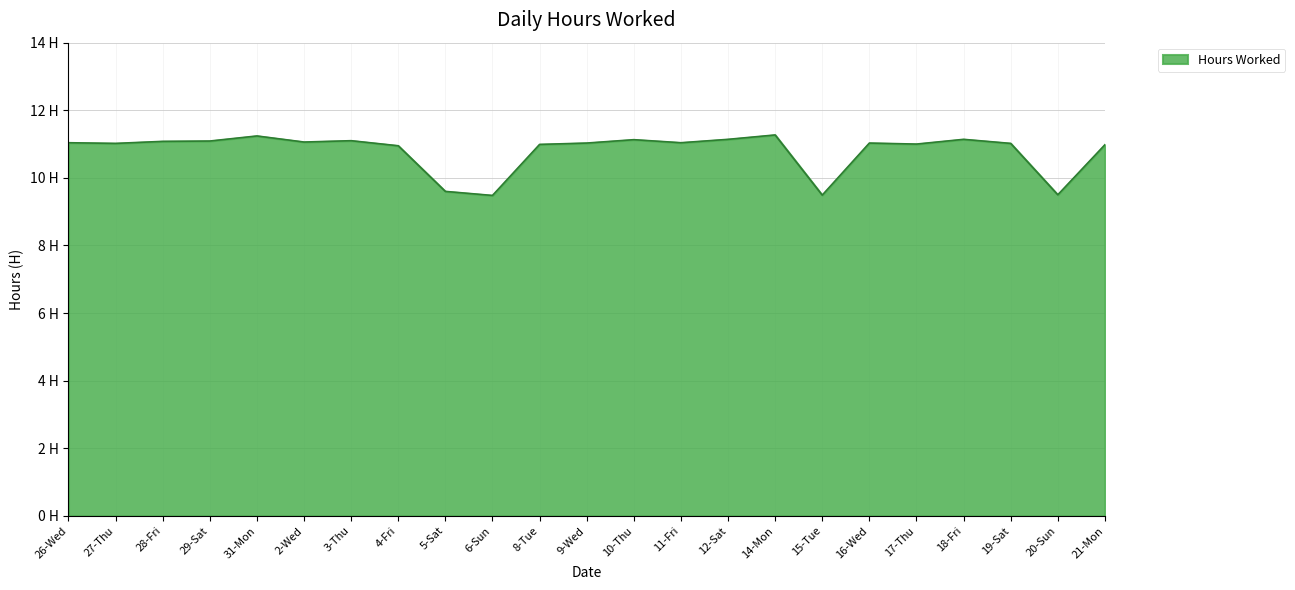

What position from the left is 9-Wed?

12